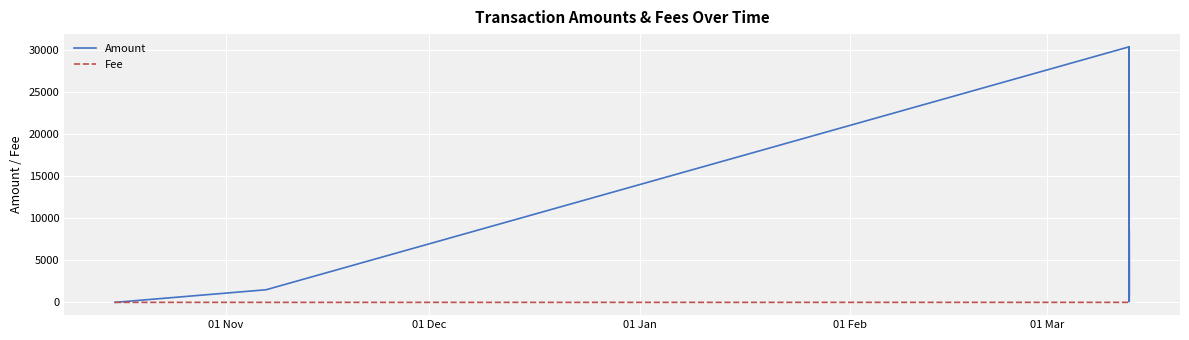

Which series has the largest total across all categories?

Amount